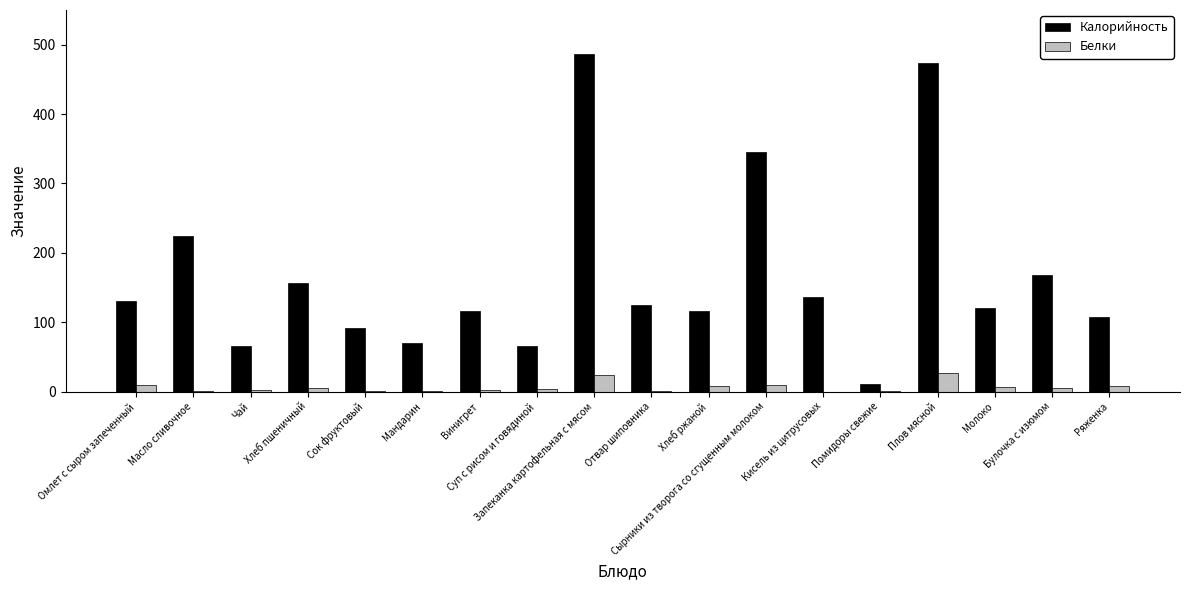

What is the highest value of the Белки series?

27.2